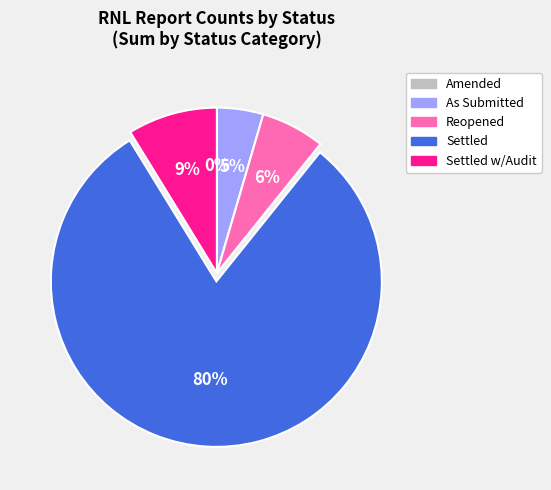

What percentage is the As Submitted slice, to the nearest percent?

5%